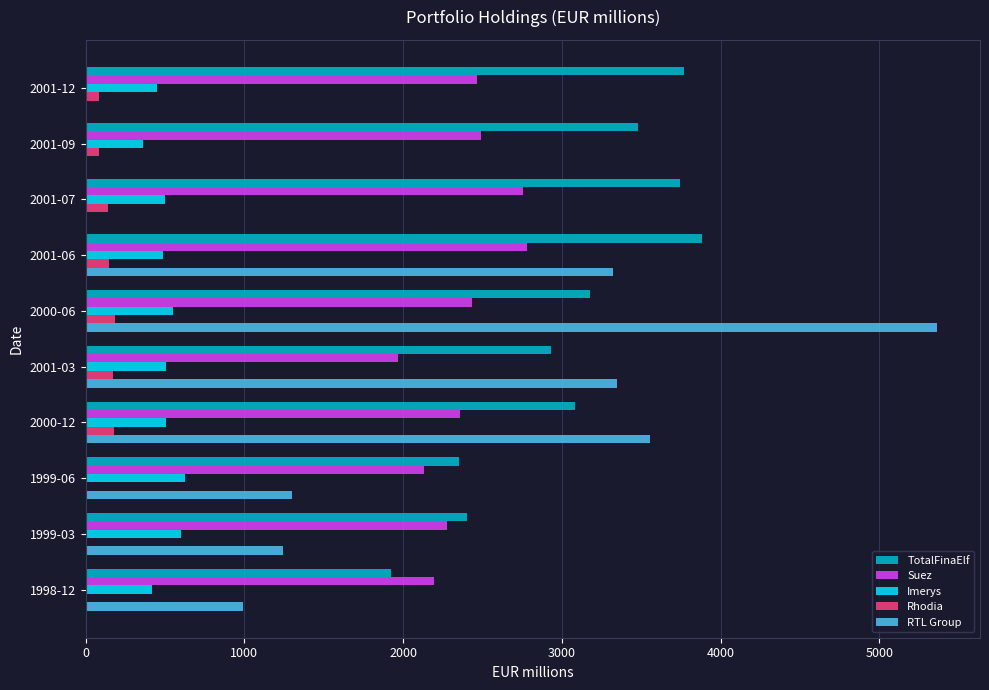

What is the maximum value for RTL Group?

5365